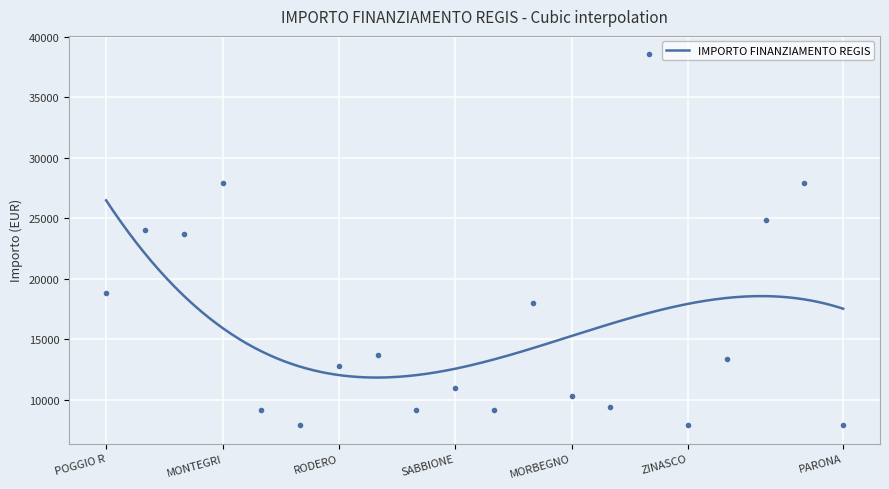

What is the difference between the second highest and second lowest values?

20031